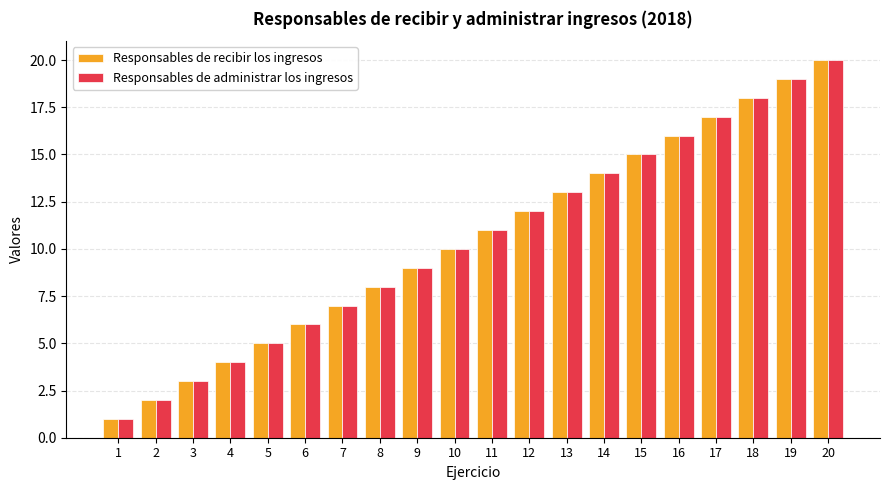

Reading left to right, list all the values displayed in this chart.

Responsables de recibir los ingresos: 1	2	3	4	5	6	7	8	9	10	11	12	13	14	15	16	17	18	19	20
Responsables de administrar los ingresos: 1	2	3	4	5	6	7	8	9	10	11	12	13	14	15	16	17	18	19	20